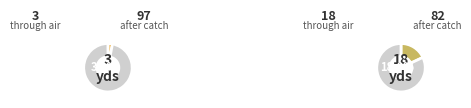

Count the number of slices in the pie.

2